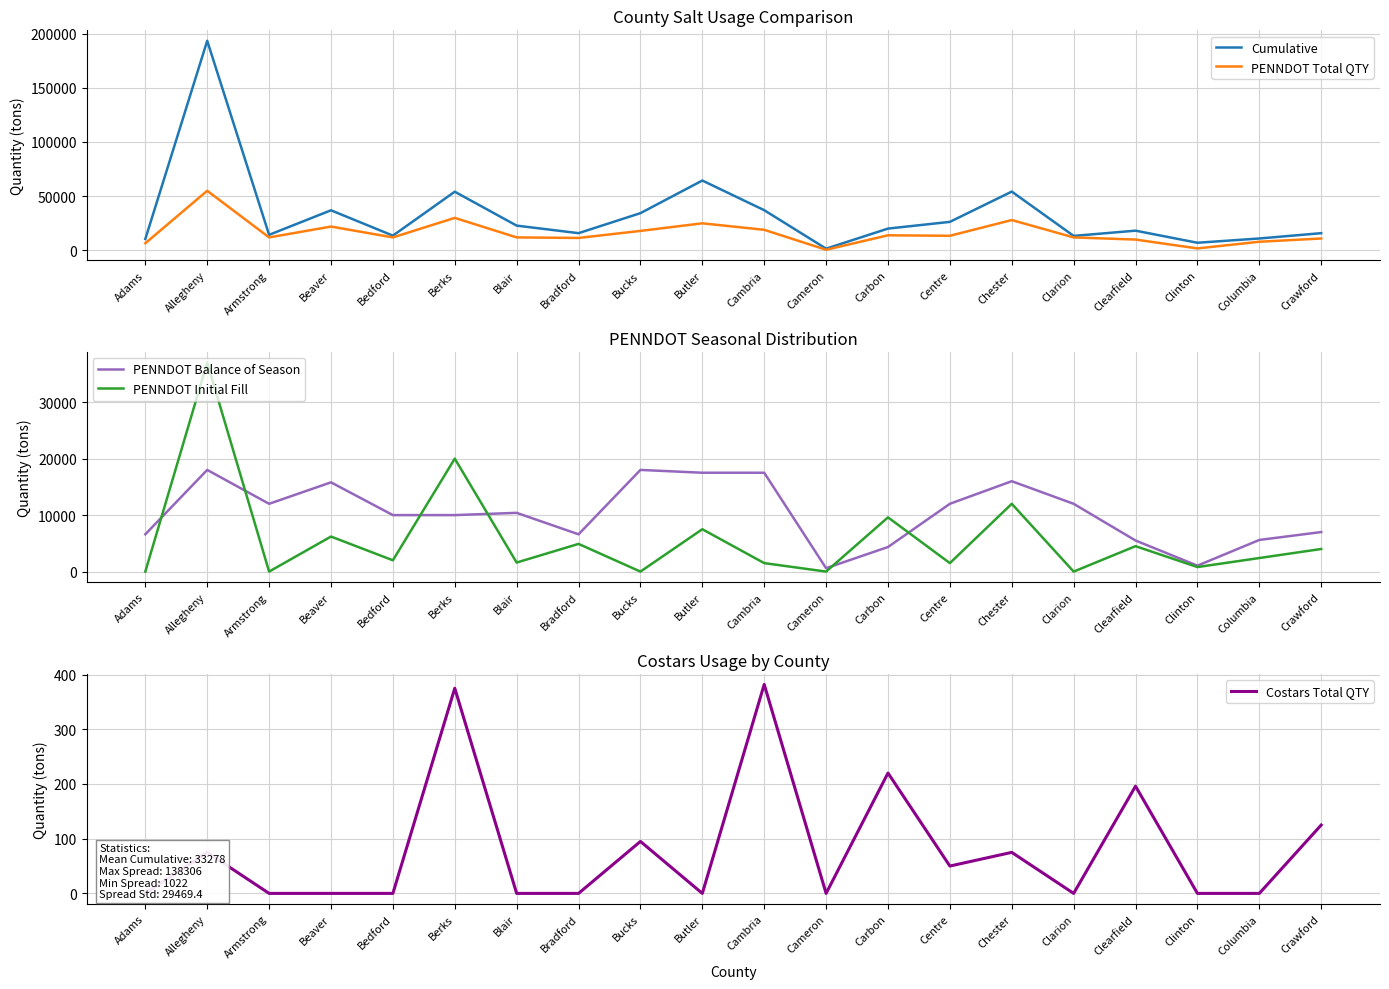

Rank the series by their maximum value, from highest to lowest.

Cumulative, PENNDOT Total QTY, PENNDOT Initial Fill, PENNDOT Balance of Season, Costars Total QTY